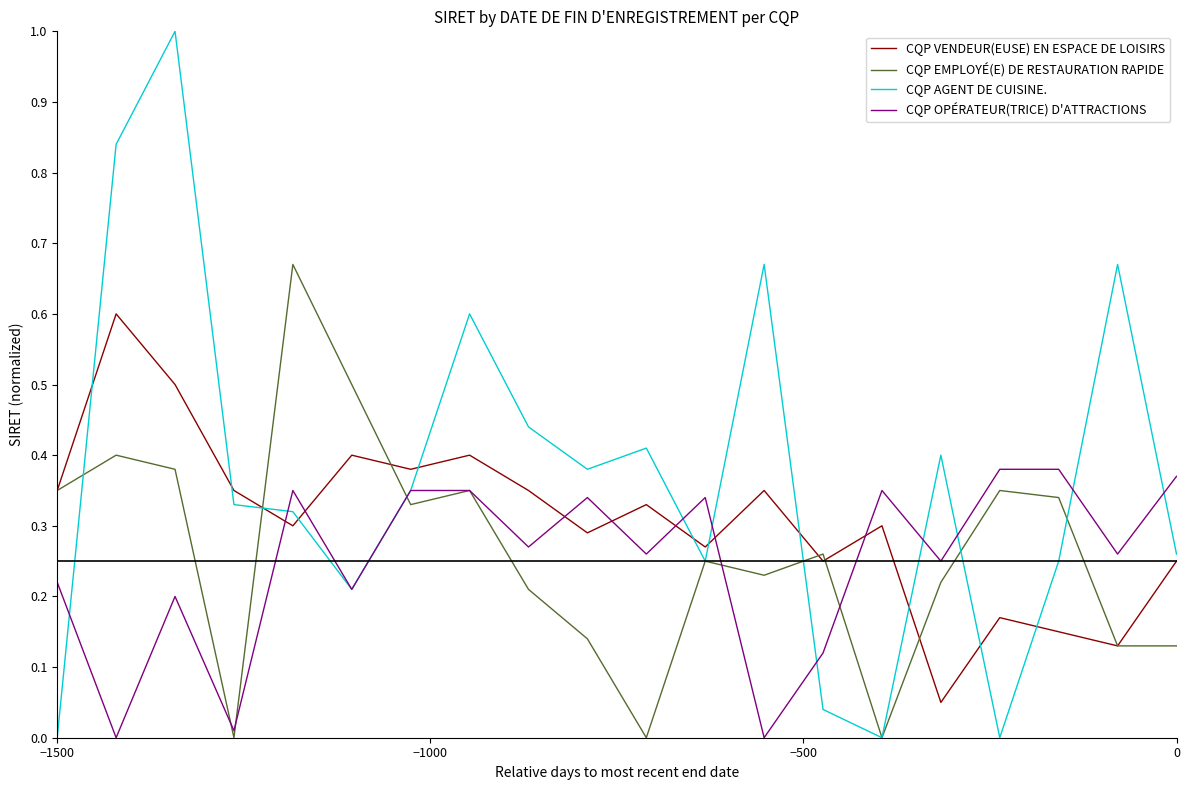

Which series has the largest total across all categories?

CQP AGENT DE CUISINE.